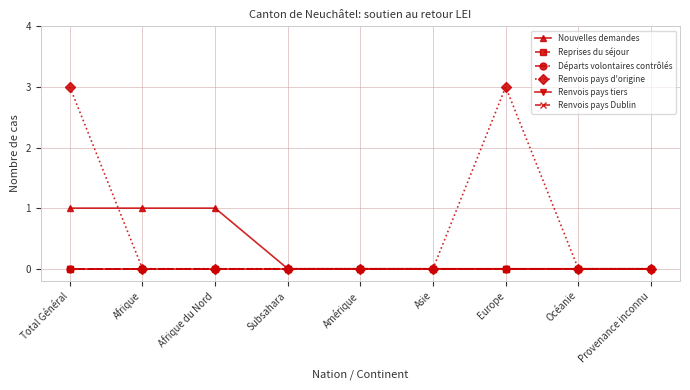

At which label is Reprises du séjour closest to 0?

Total Général